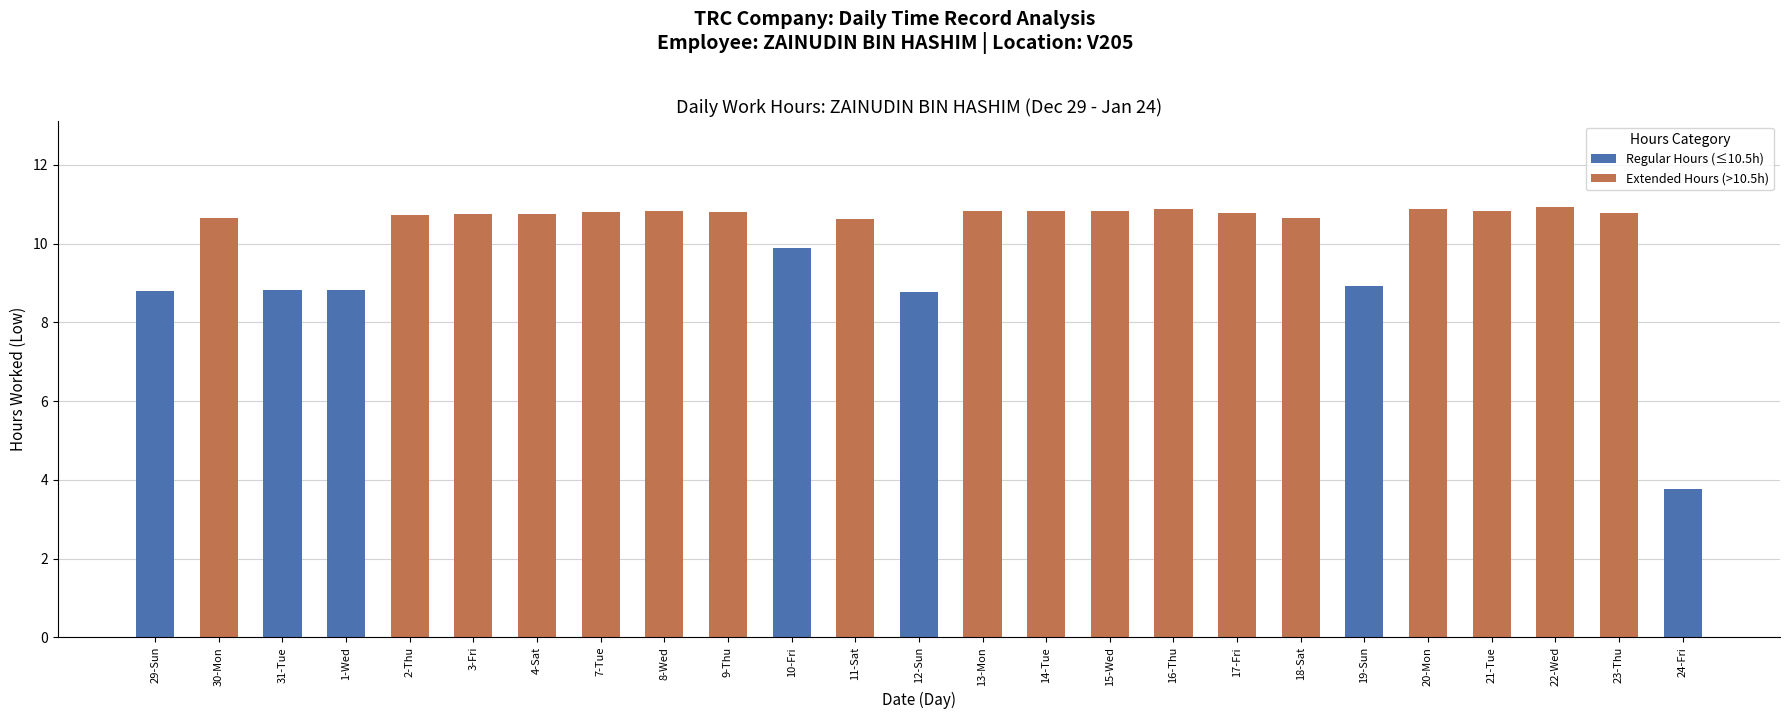

What position from the right is 1-Wed?

22